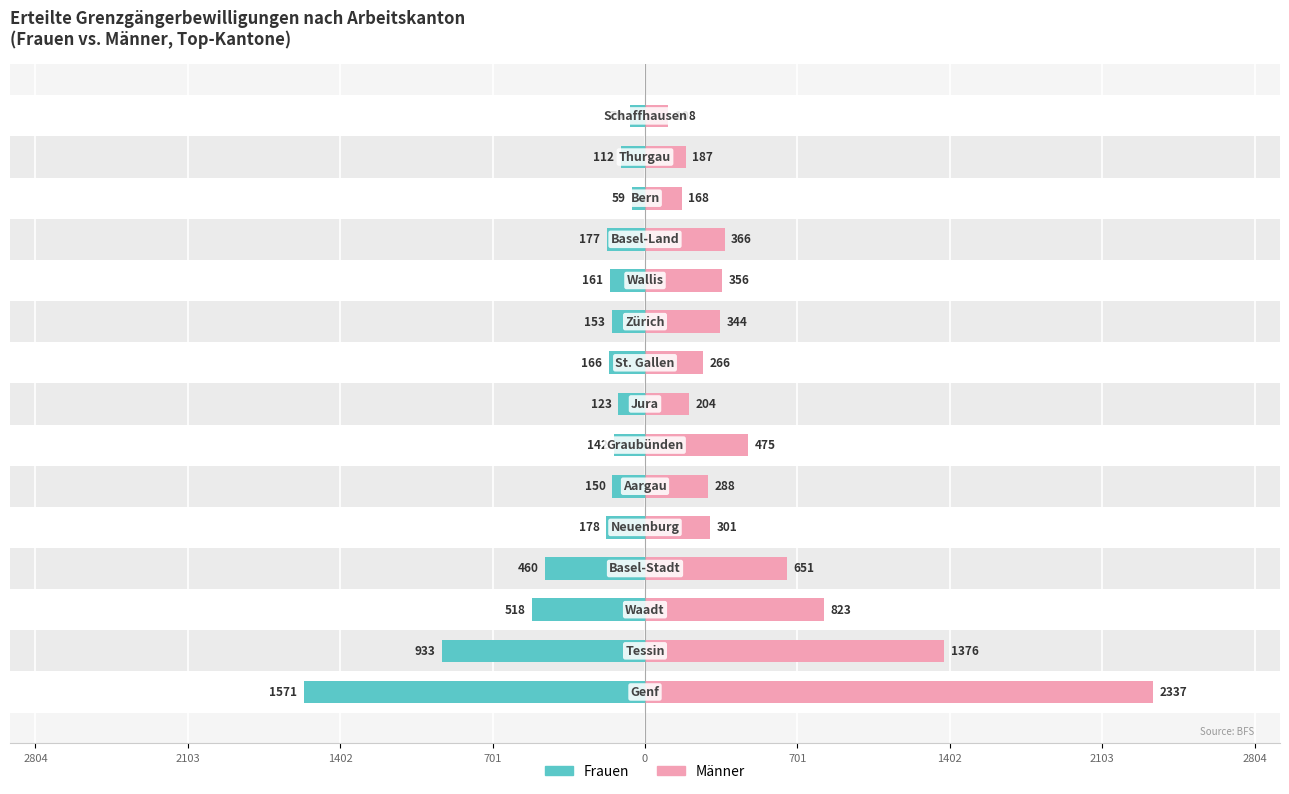

What is the maximum value shown in the chart?

2337